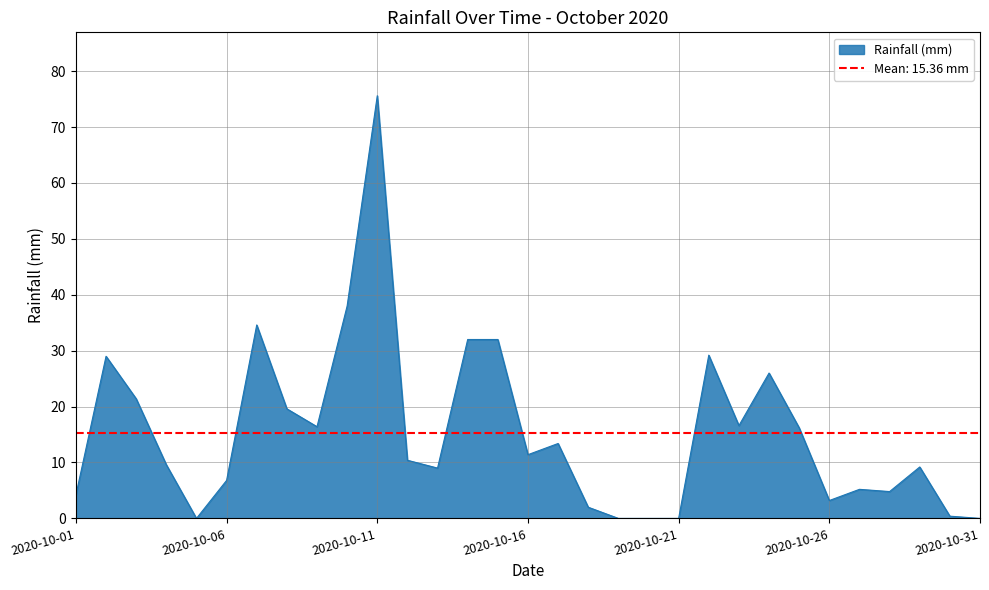

List the labels in order of value, smallest first.

2020-10-05, 2020-10-19, 2020-10-20, 2020-10-21, 2020-10-31, 2020-10-30, 2020-10-18, 2020-10-26, 2020-10-01, 2020-10-28, 2020-10-27, 2020-10-06, 2020-10-13, 2020-10-29, 2020-10-04, 2020-10-12, 2020-10-16, 2020-10-17, 2020-10-25, 2020-10-09, 2020-10-23, 2020-10-08, 2020-10-03, 2020-10-24, 2020-10-02, 2020-10-22, 2020-10-14, 2020-10-15, 2020-10-07, 2020-10-10, 2020-10-11